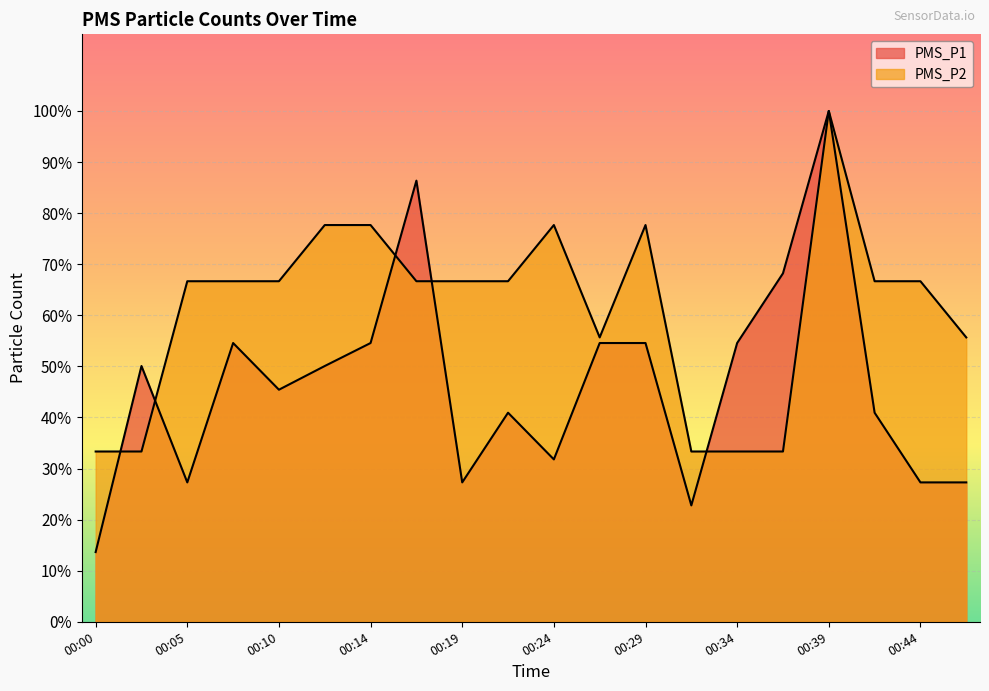

The value of PMS_P2 at 00:24 is 0.8. True or false?

True